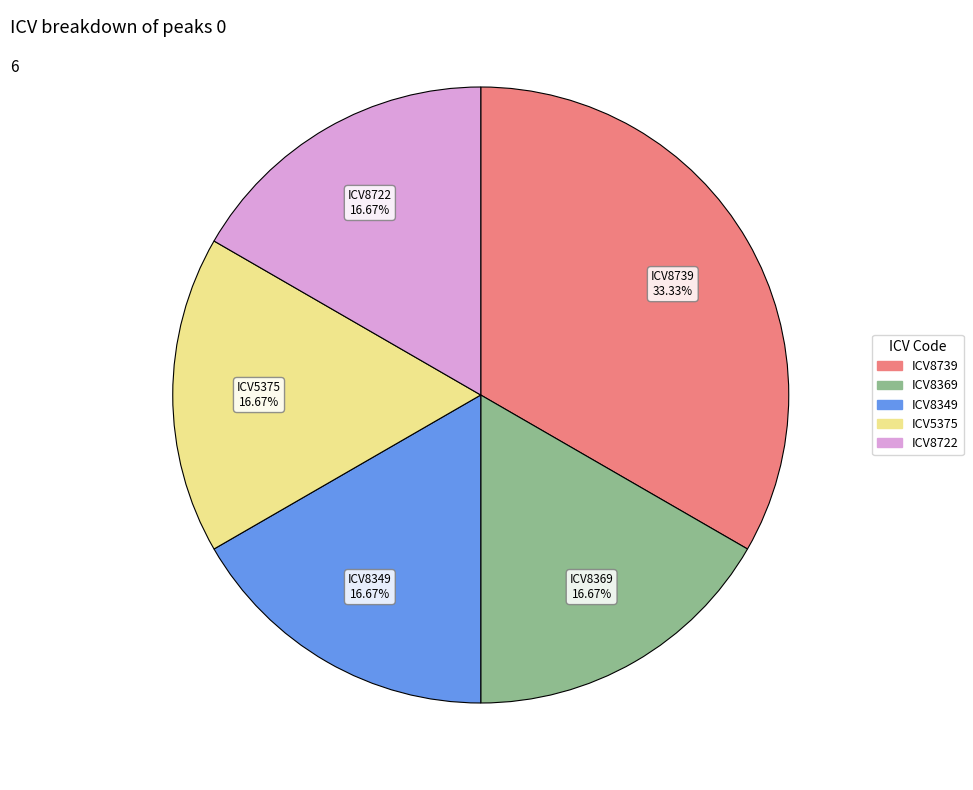

Does any single category account for the majority?

No